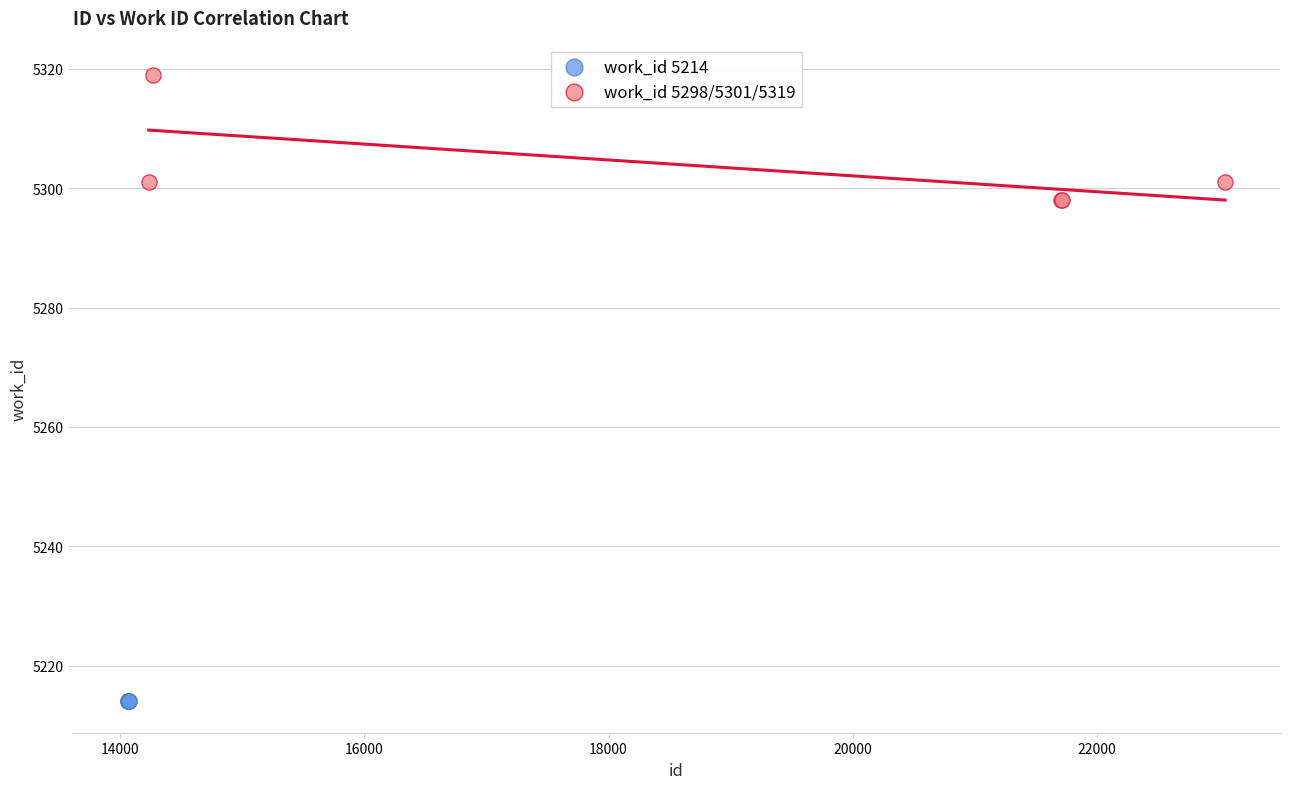

Which series reaches the minimum Y coordinate?

work_id 5214